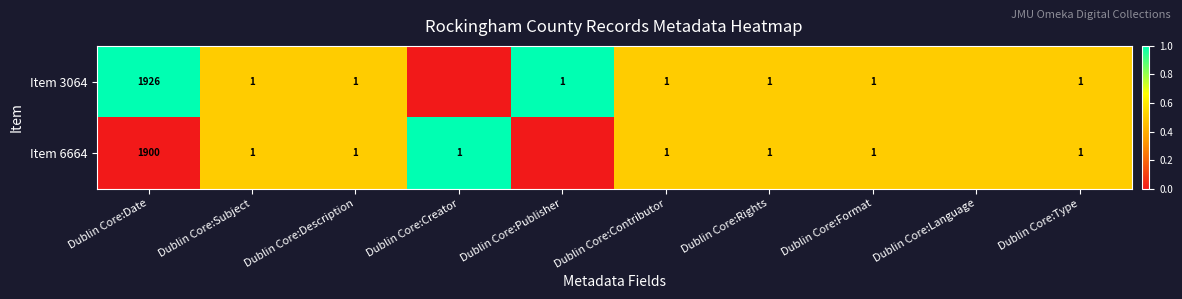

At how many categories does at least one series exceed 0?

10